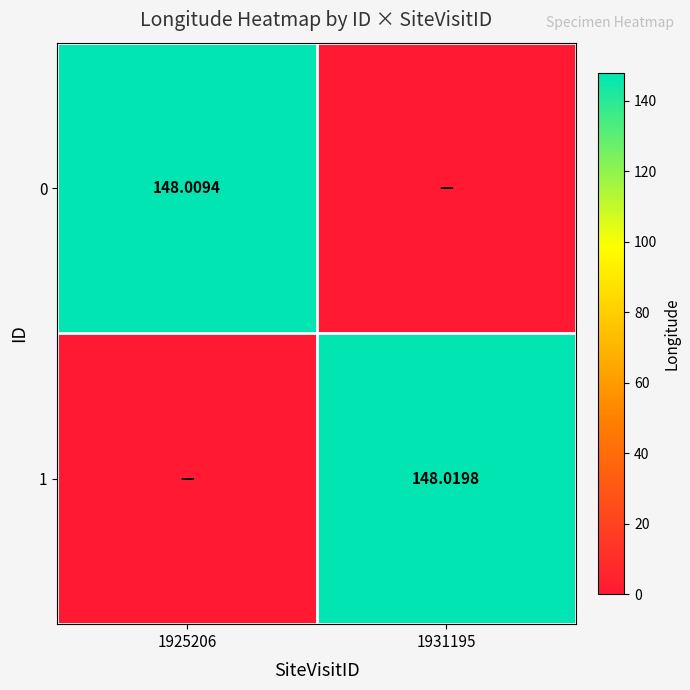

Where is 0 nearest to the value 74?

1931195